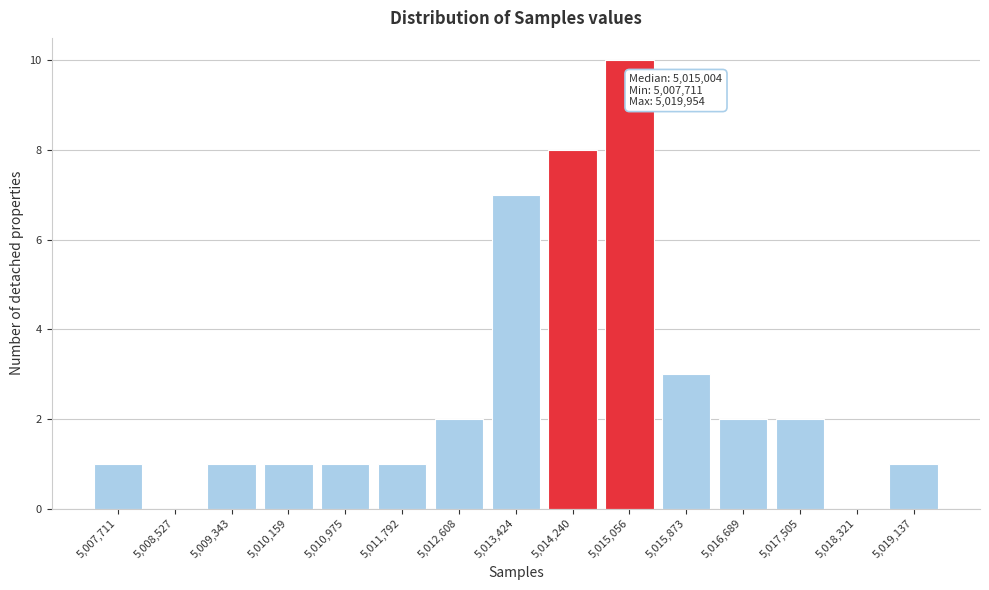

Reading right to left, transcribe all the data shown in this chart.

5,019,137=1	5,018,321=0	5,017,505=2	5,016,689=2	5,015,873=3	5,015,056=10	5,014,240=8	5,013,424=7	5,012,608=2	5,011,792=1	5,010,975=1	5,010,159=1	5,009,343=1	5,008,527=0	5,007,711=1